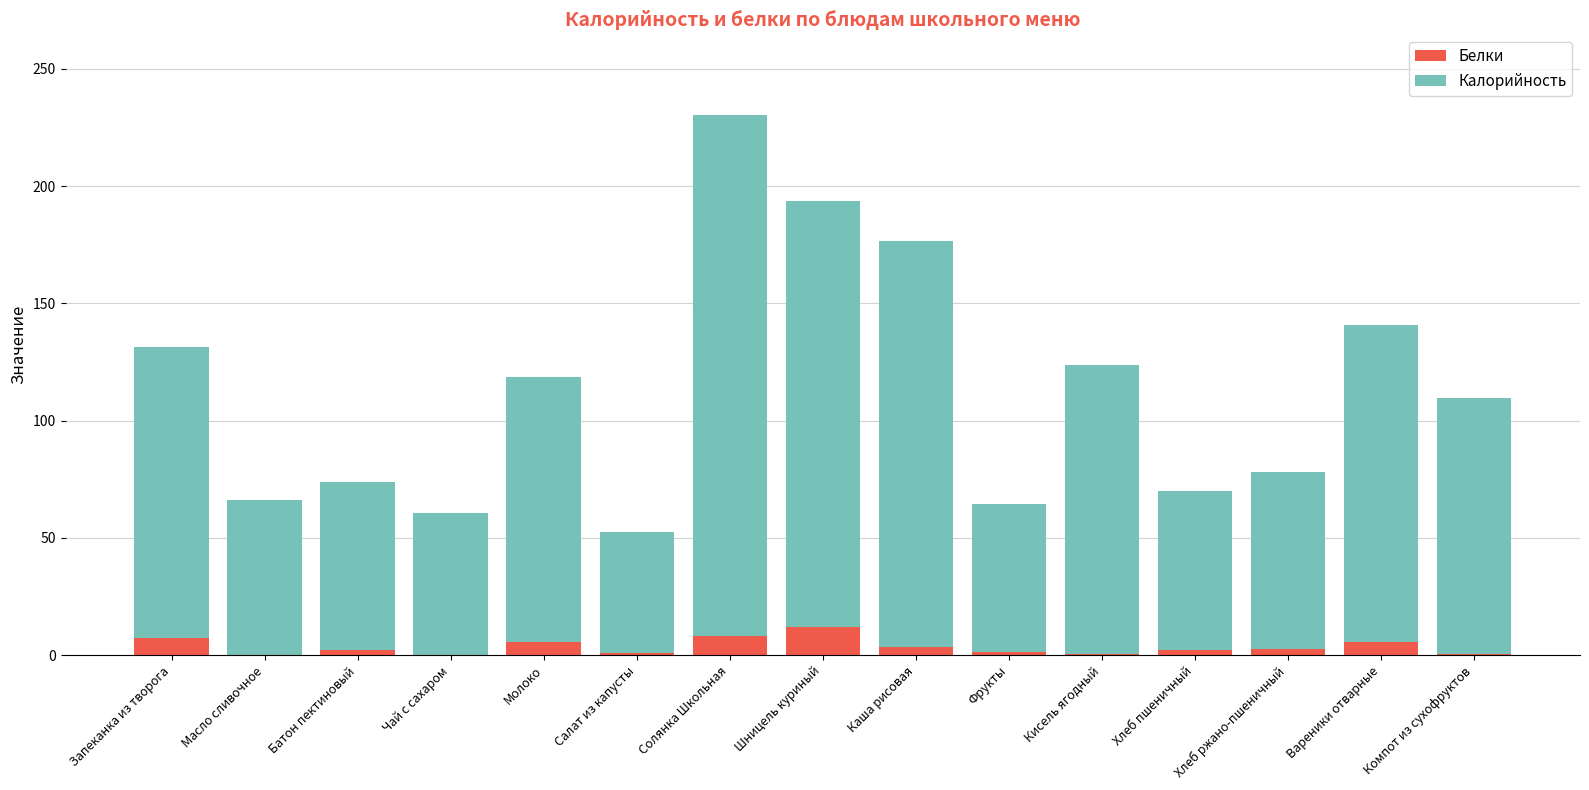

What is the sum of all Белки values?

53.0